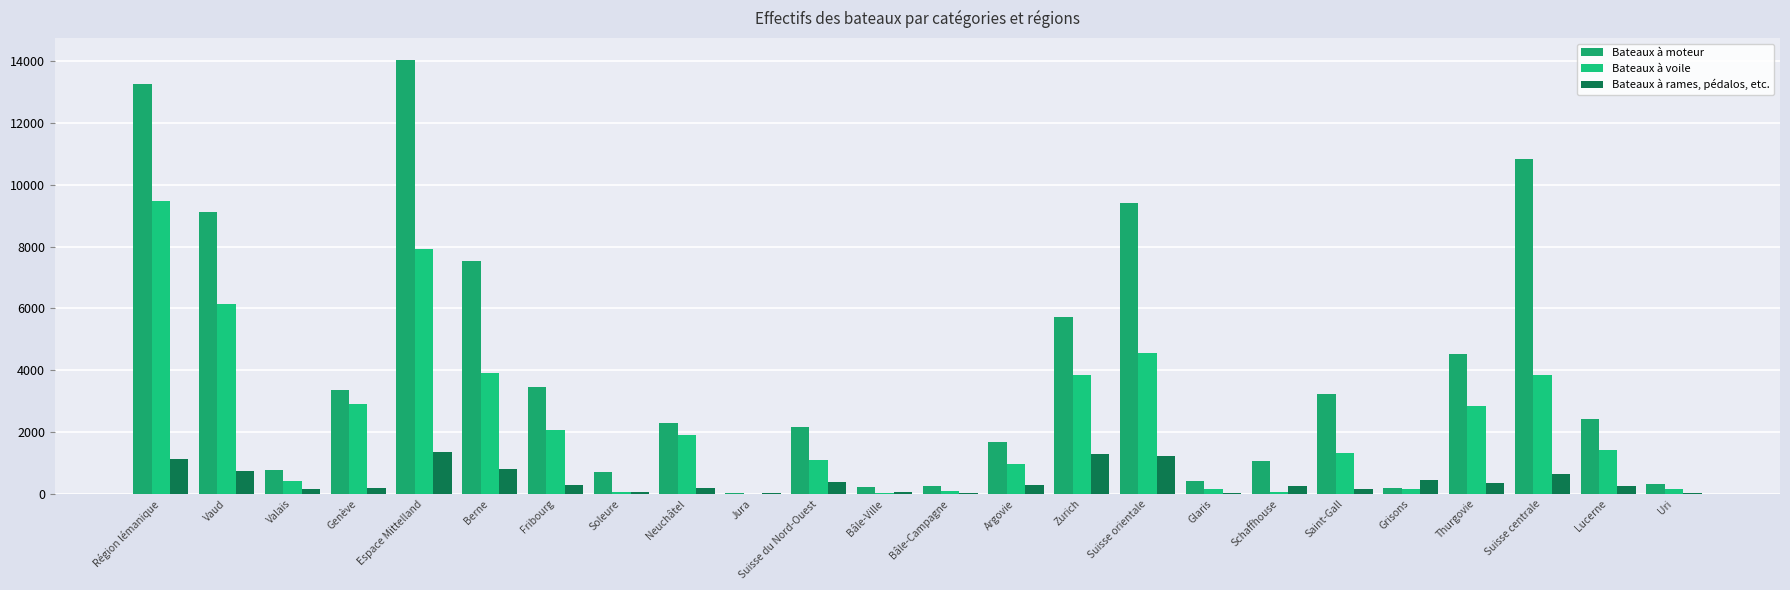

How many series are shown in this chart?

3